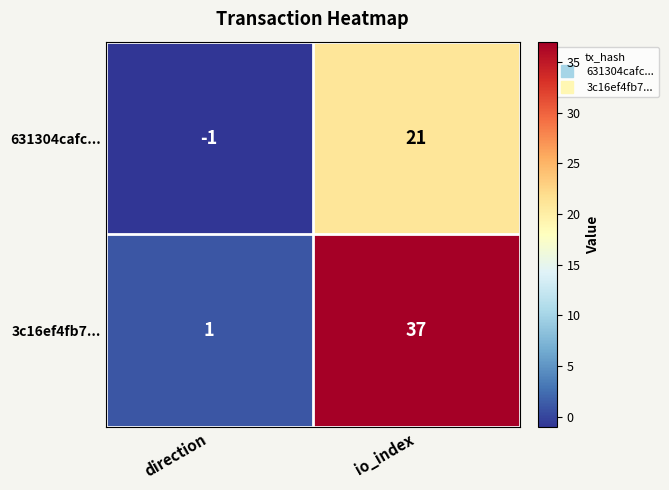

True or false: 631304cafc... has a value of 32 at io_index.

False